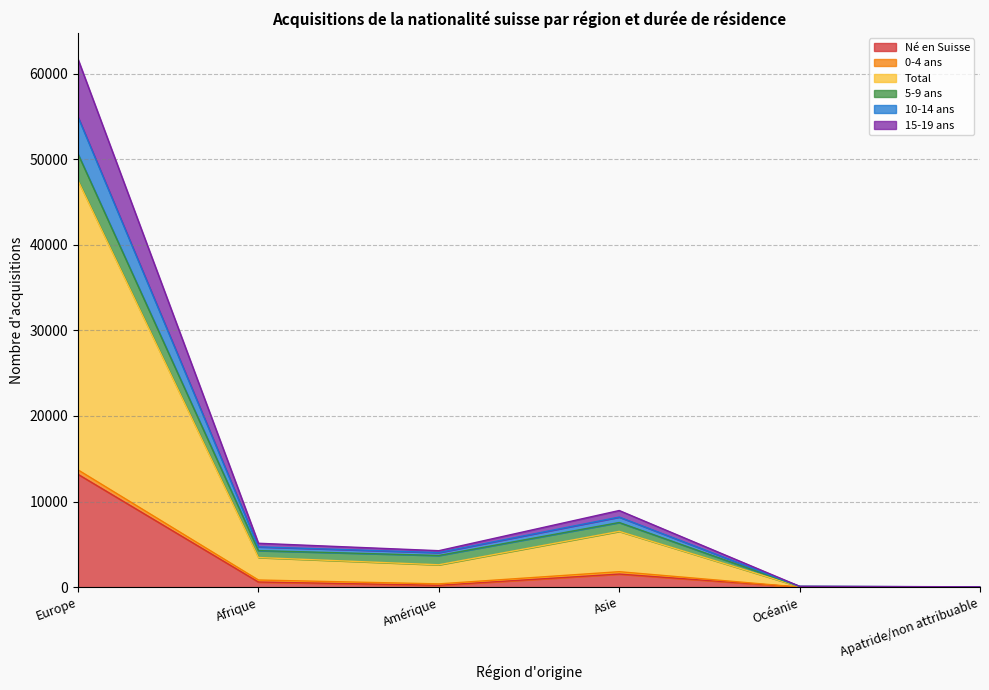

At which label does Né en Suisse reach its peak?

Europe